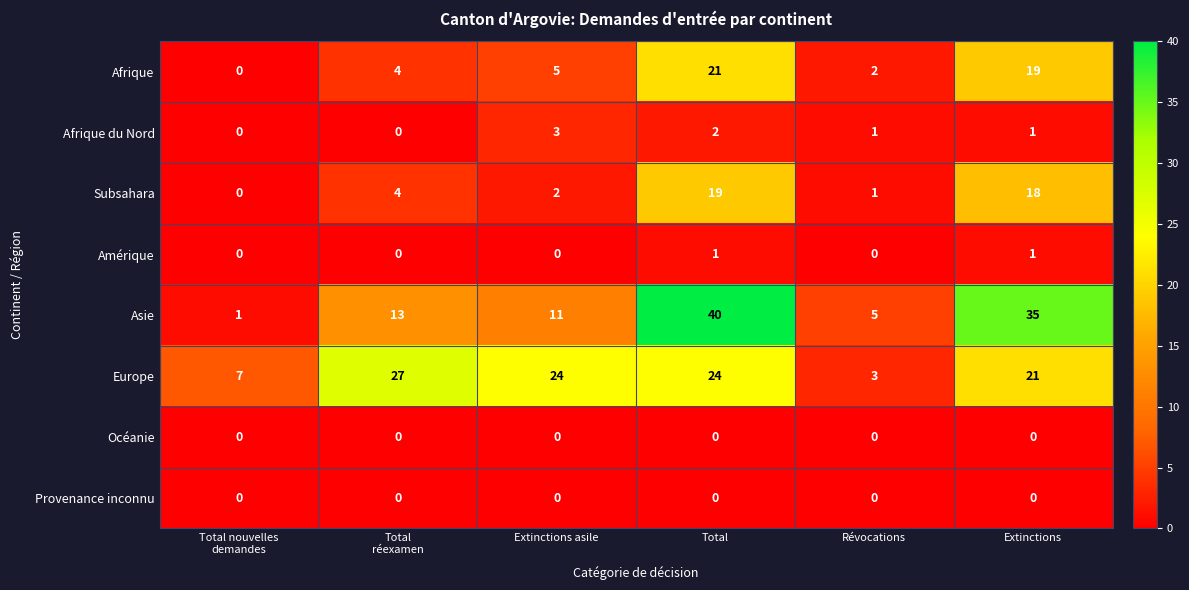

How many data points does each series have?

6